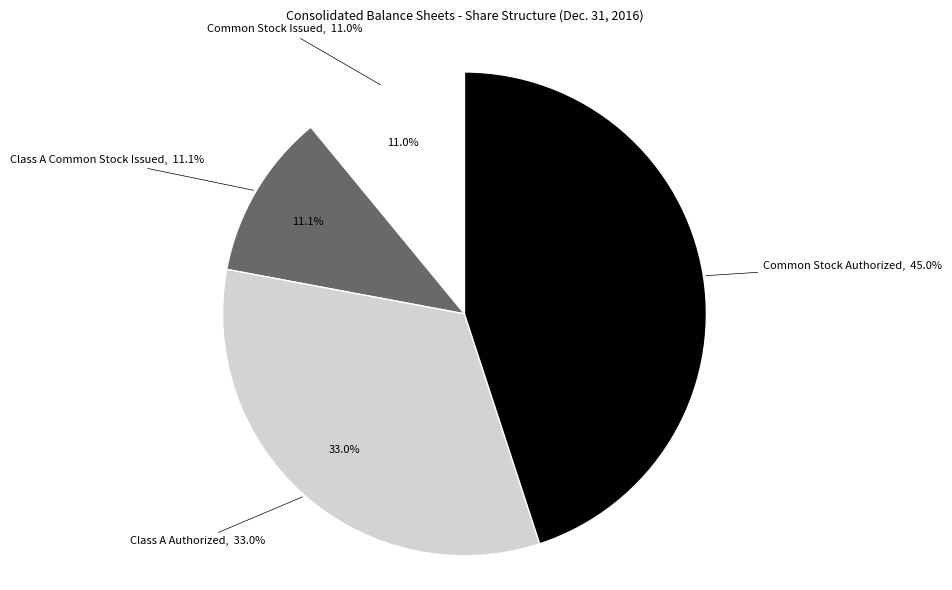

Does any single category account for the majority?

No